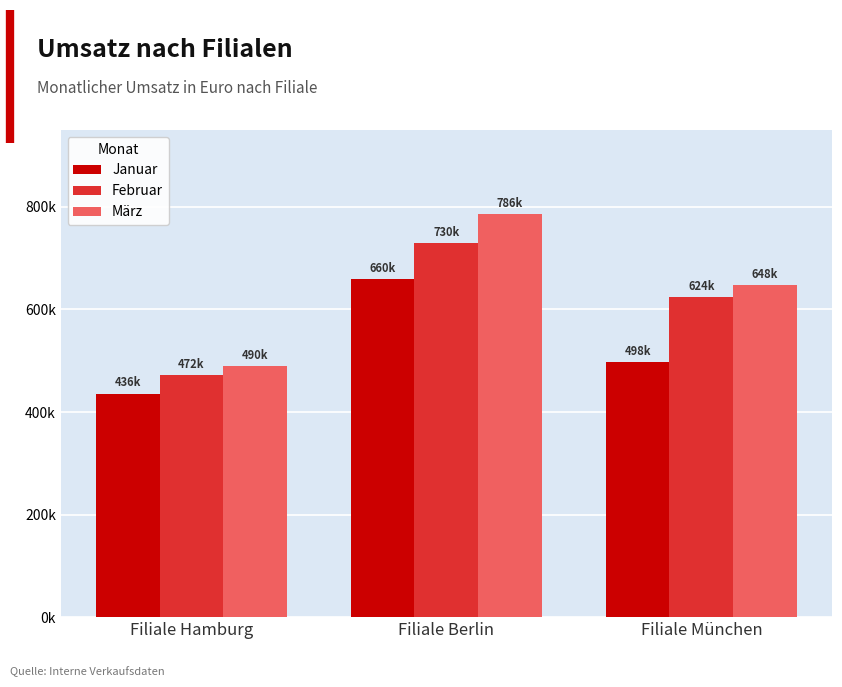

What are all the series names shown in the legend?

Januar, Februar, März